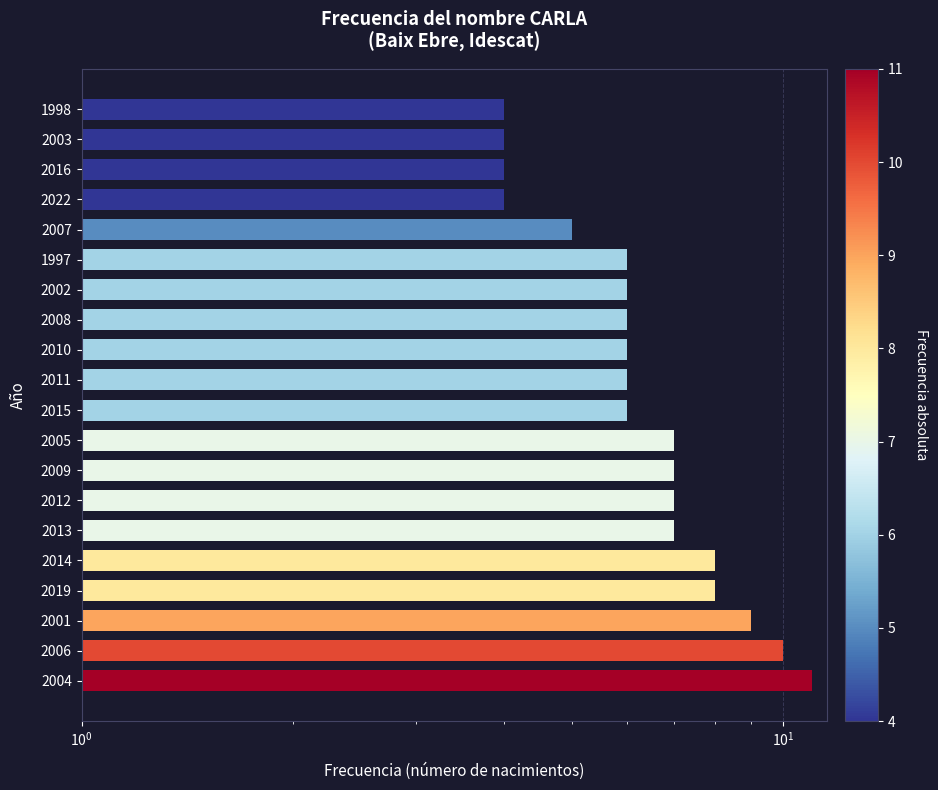

Does the chart contain stacked bars?

No